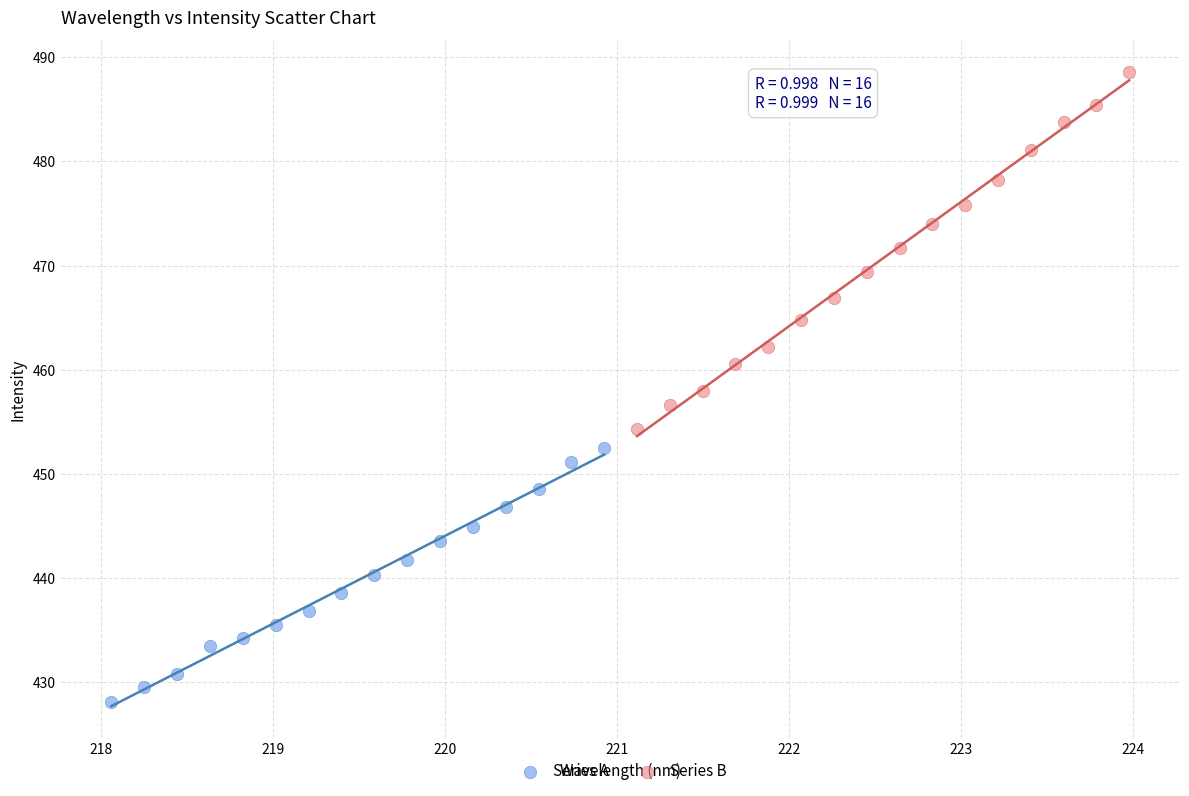

Which series contains the highest Y value?

Series B